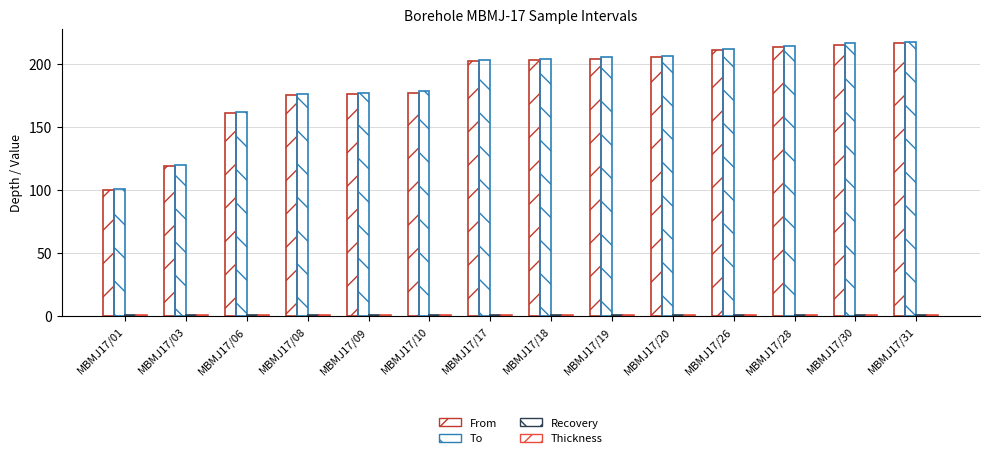

Count the number of data series in this chart.

4